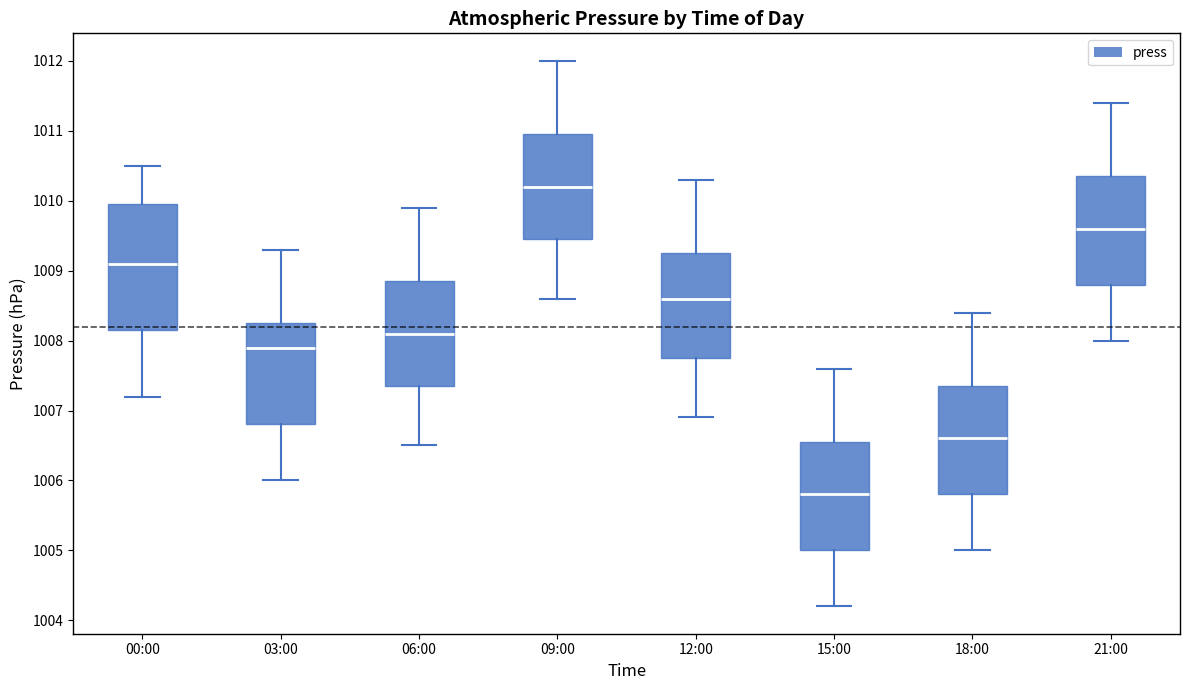

Reading left to right, transcribe this box plot: for each box, give where its median line is, the range the box spans, and where its two whiskers end, as read against the y-axis. The values are not printed on the chart, so give them approximately, as read against the axis.

00:00: median 1009.1, box 1008.2 to 1010.0, whiskers 1007.2 to 1010.5
03:00: median 1007.9, box 1006.8 to 1008.3, whiskers 1006.0 to 1009.3
06:00: median 1008.1, box 1007.4 to 1008.9, whiskers 1006.5 to 1009.9
09:00: median 1010.2, box 1009.5 to 1011.0, whiskers 1008.6 to 1012.0
12:00: median 1008.6, box 1007.8 to 1009.3, whiskers 1006.9 to 1010.3
15:00: median 1005.8, box 1005.0 to 1006.6, whiskers 1004.2 to 1007.6
18:00: median 1006.6, box 1005.8 to 1007.4, whiskers 1005.0 to 1008.4
21:00: median 1009.6, box 1008.8 to 1010.4, whiskers 1008.0 to 1011.4